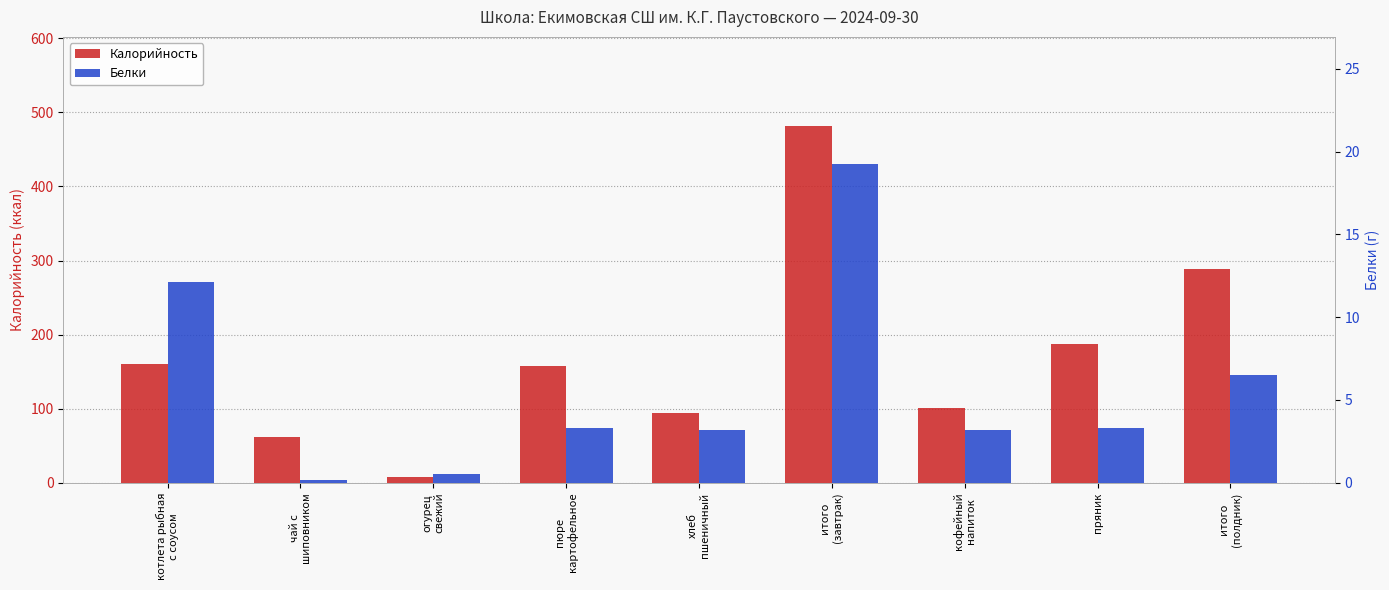

What is the lowest value of the Белки series?

0.2